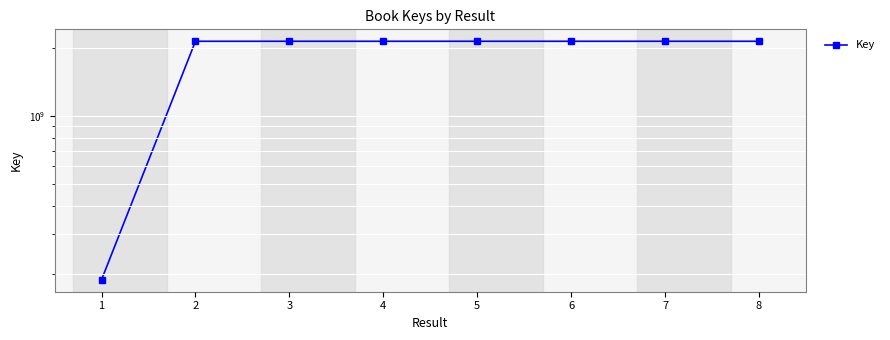

How many interior local peaks (higher than both neighbors) does the data have?

2